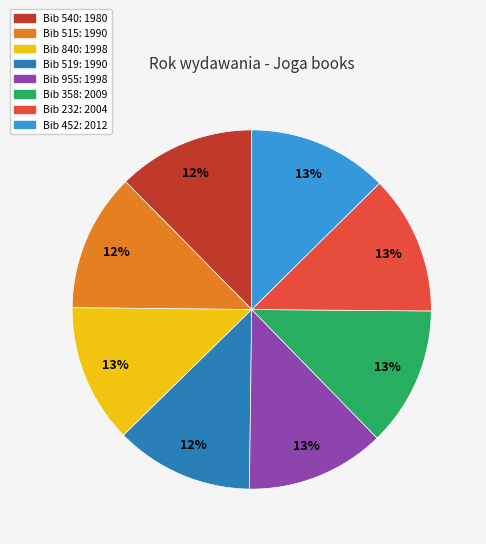

To the nearest percent, what is the average slice percentage?

12%